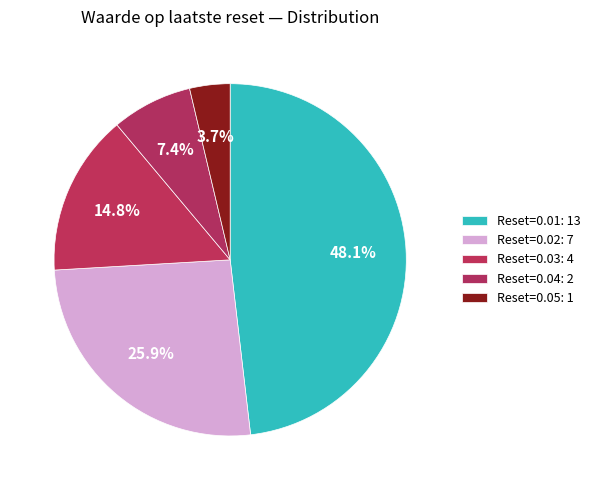

How many slices are in this pie chart?

5